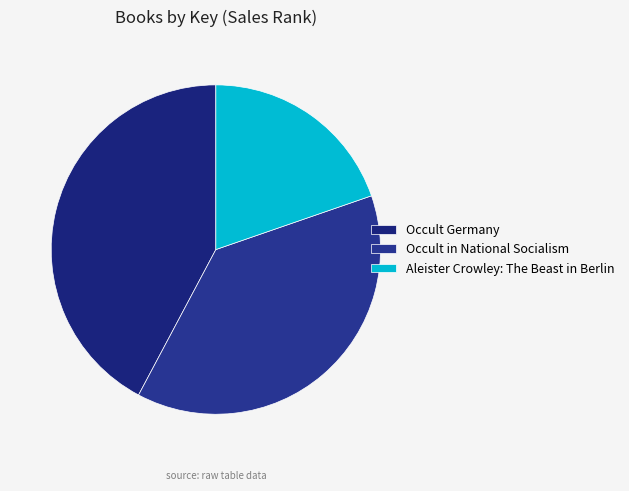

Does Occult in National Socialism account for over 50% of the chart?

No